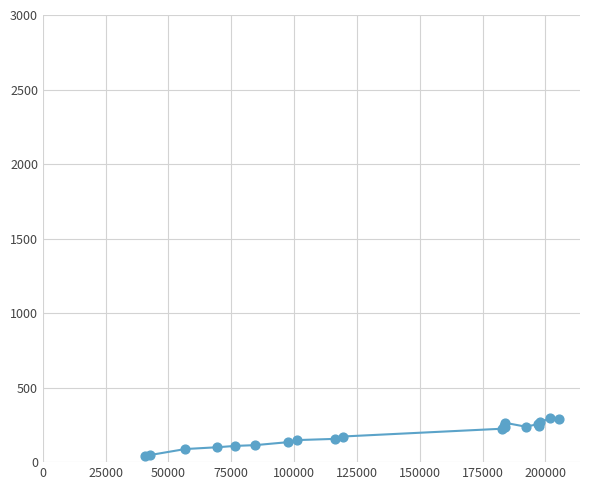

What is the maximum value shown in the chart?

295